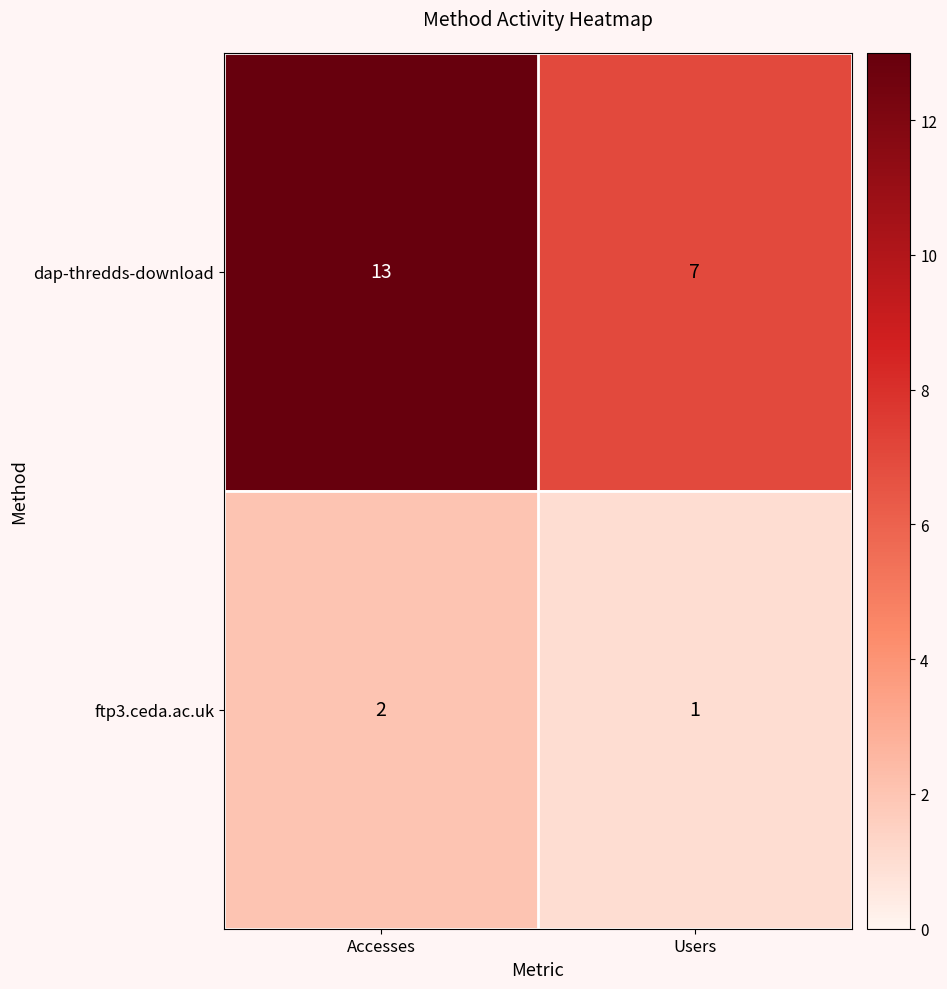

Which category has the lowest value in the ftp3.ceda.ac.uk series?

Users